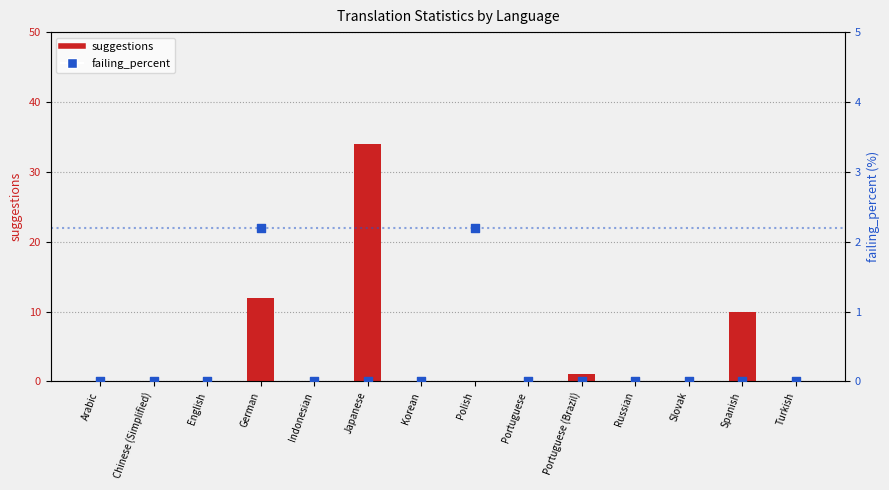

Which series has the largest Y range (max minus min)?

suggestions